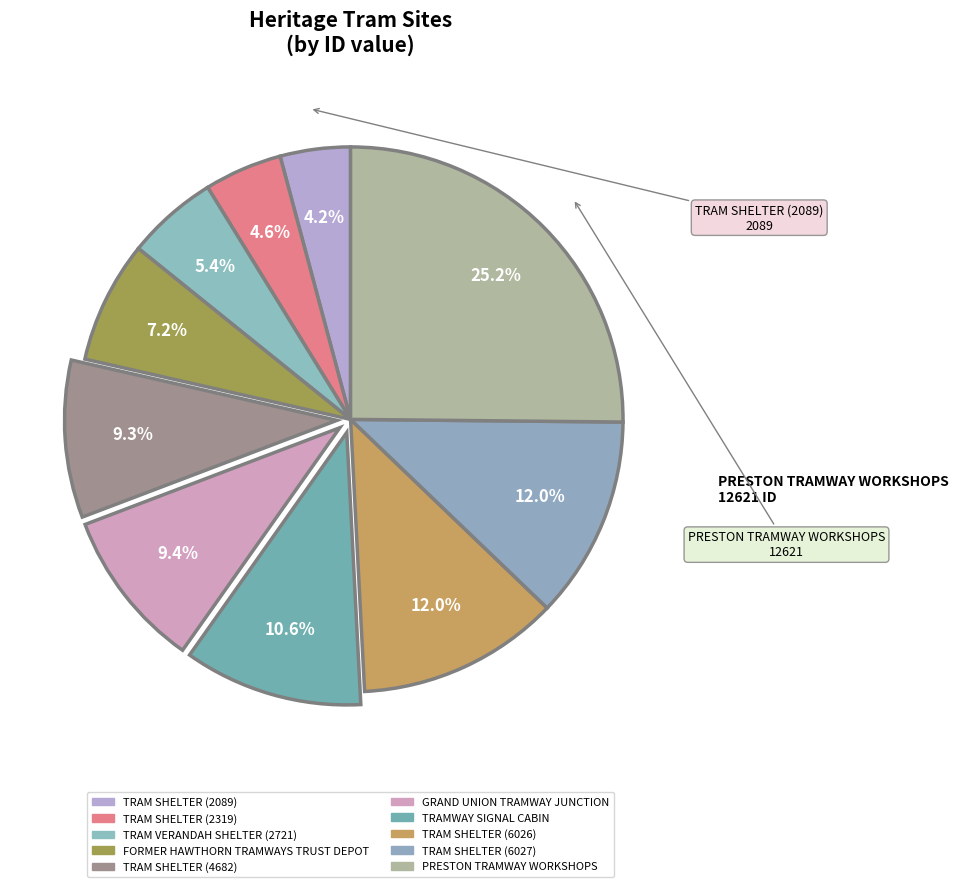

Combined, do PRESTON TRAMWAY WORKSHOPS and TRAM SHELTER (6027) account for over 50%?

No